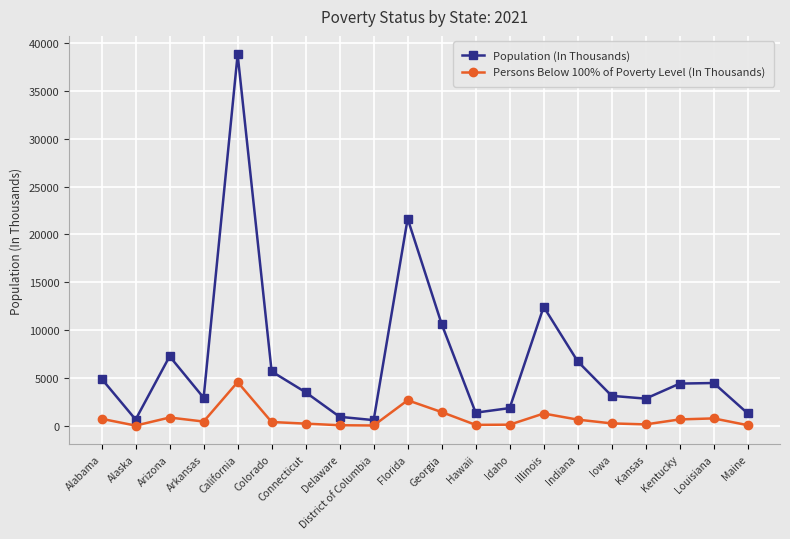

True or false: Population (In Thousands) has a value of 3553 at Connecticut.

True